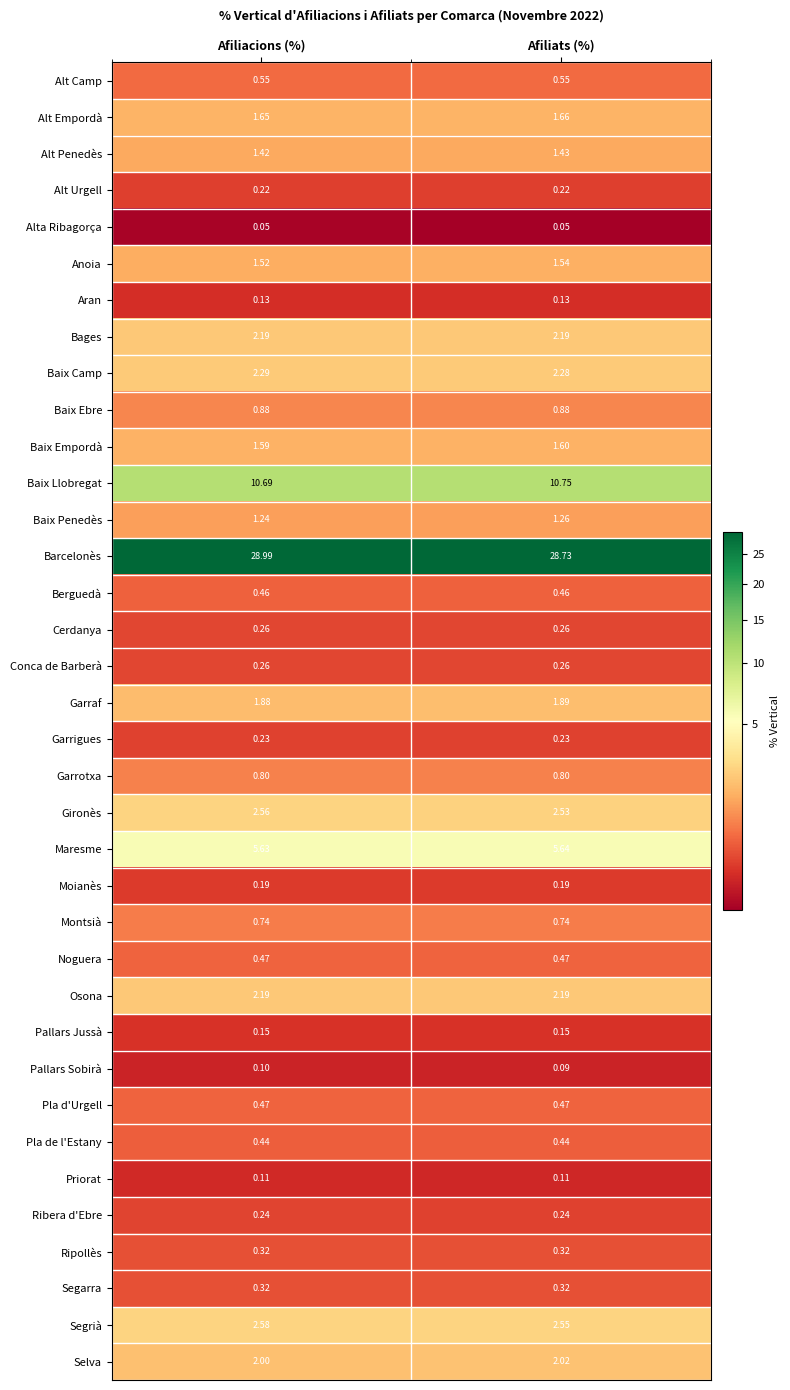

Is the value of Garrotxa at Afiliats (%) greater than the value of Selva at Afiliacions (%)?

No